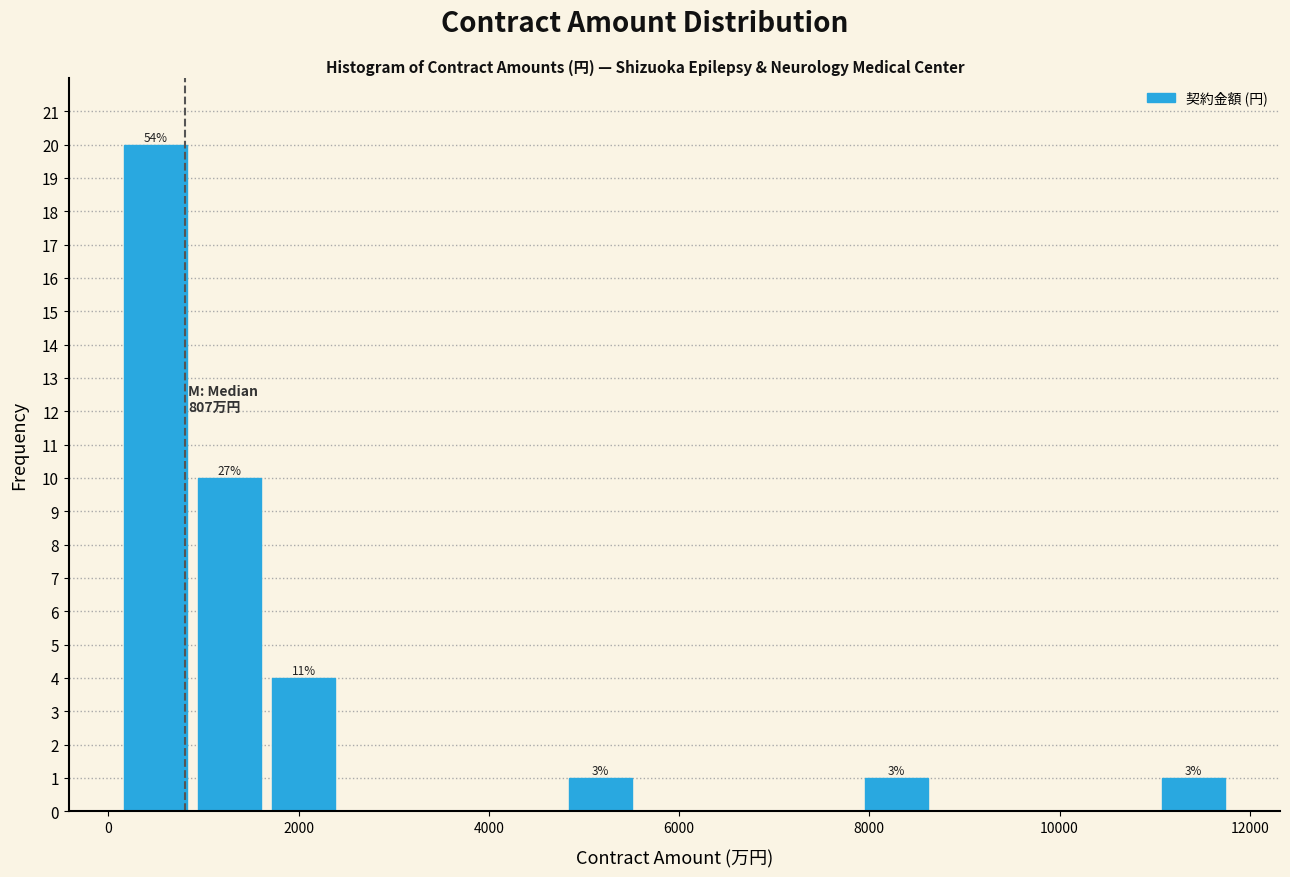

Read against the x-axis, roughly where is the centre of the tallest bar?

400